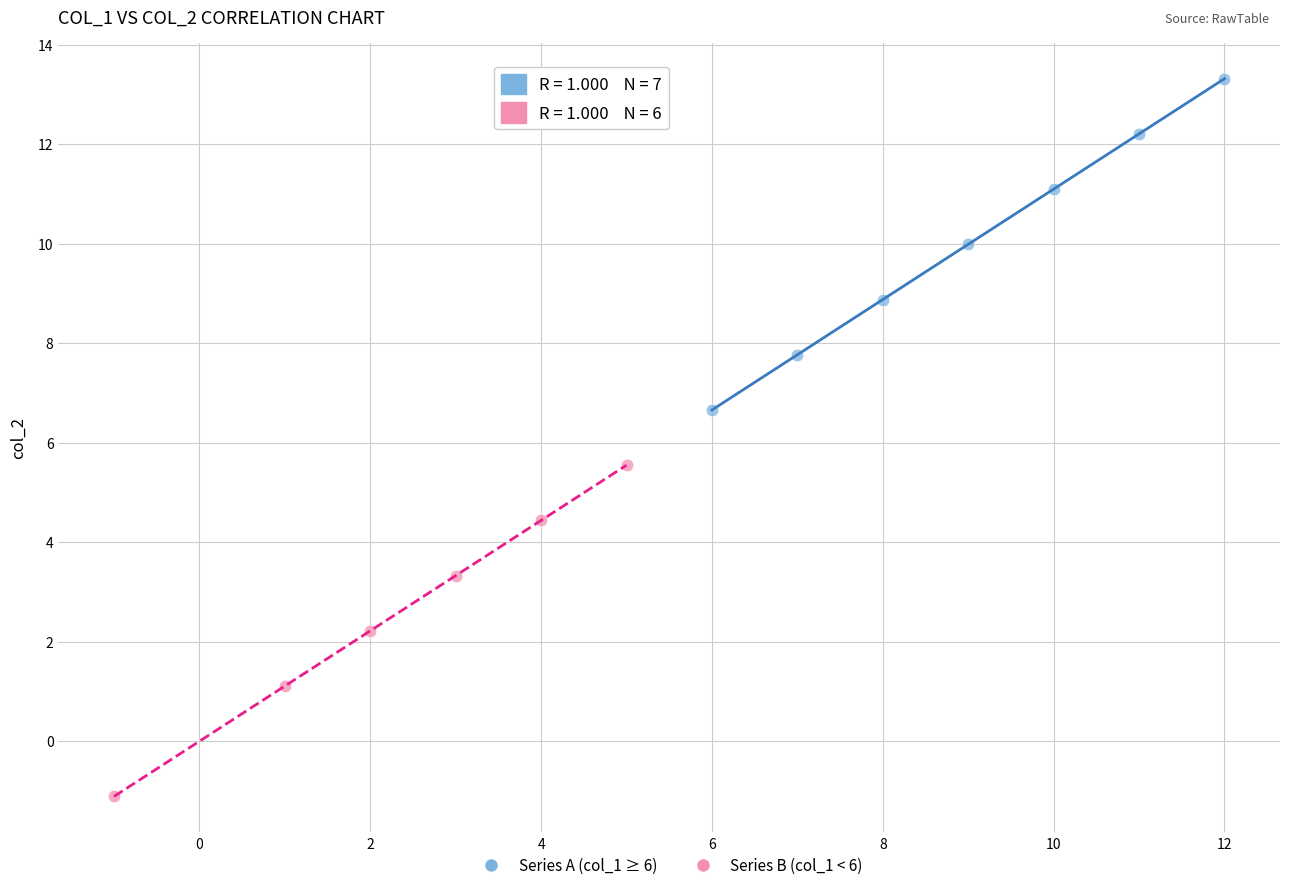

What are all the series names shown in the legend?

Series A (col_1 ≥ 6), Series B (col_1 < 6)